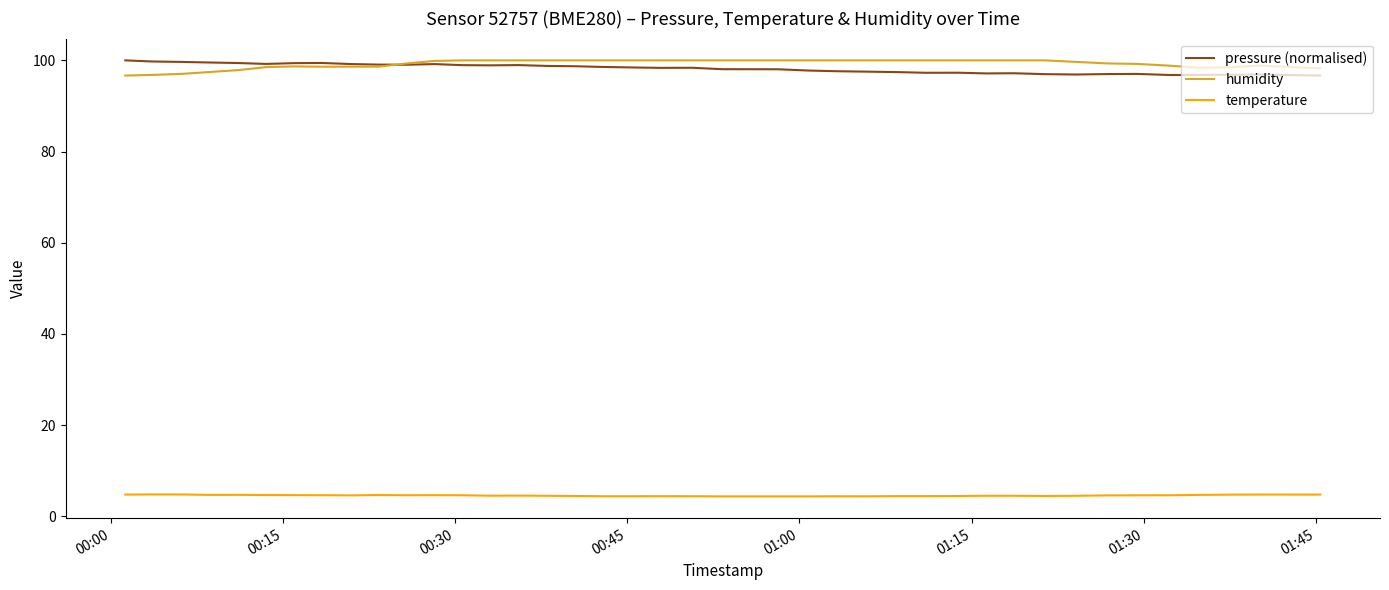

True or false: temperature and pressure (normalised) cross at least once.

False